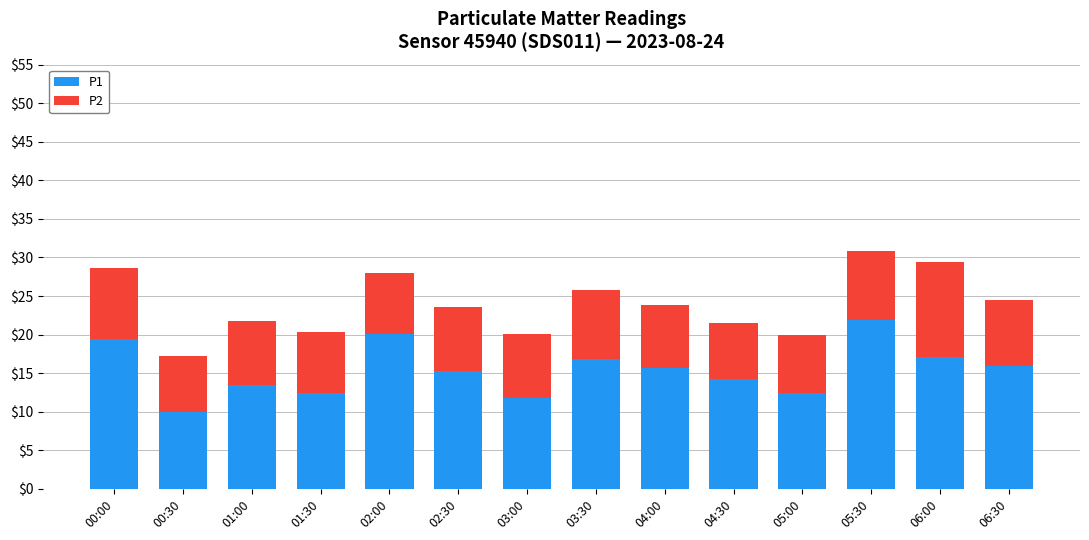

What is the total value across all series at 00:00?

28.6